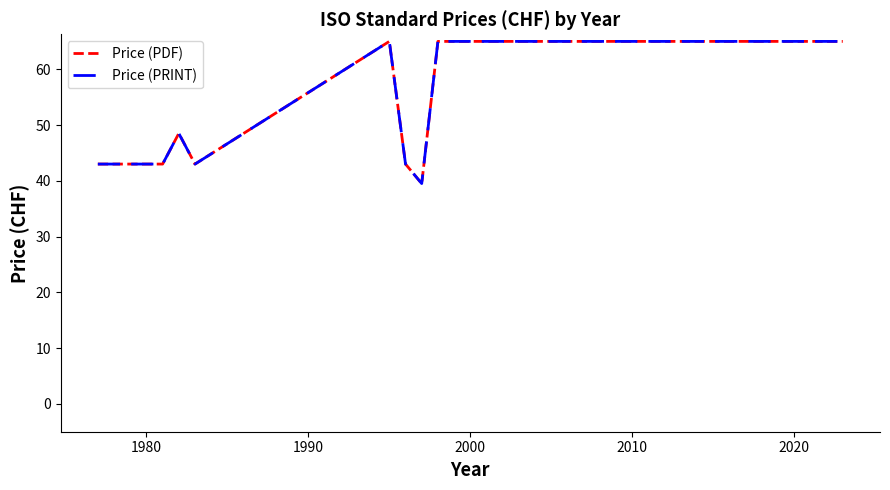

Does the chart display data point markers on the line(s)?

No